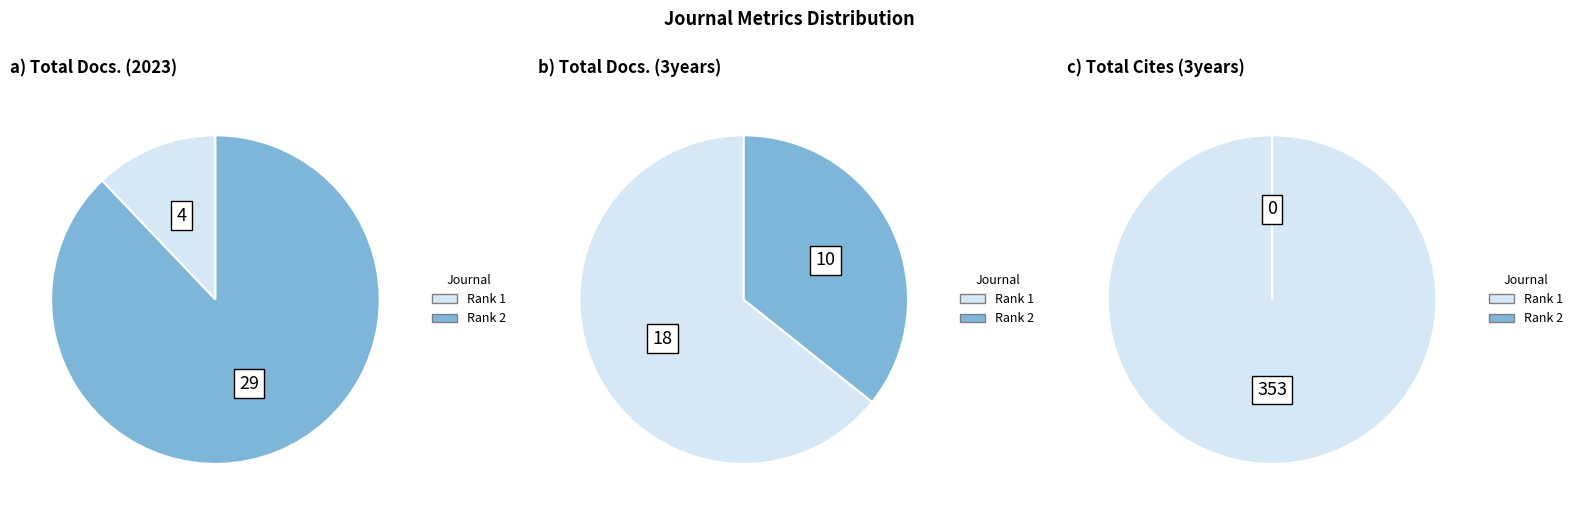

Is there any slice that represents more than half of the pie?

Yes